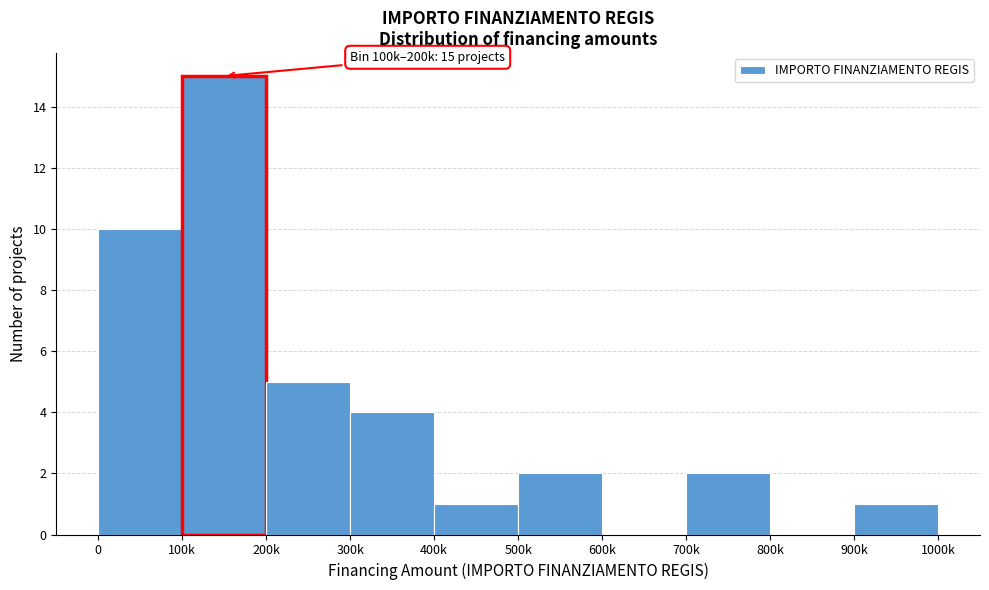

Reading left to right, transcribe all the data shown in this chart.

0=10	100k=15	200k=5	300k=4	400k=1	500k=2	600k=0	700k=2	800k=0	900k=1